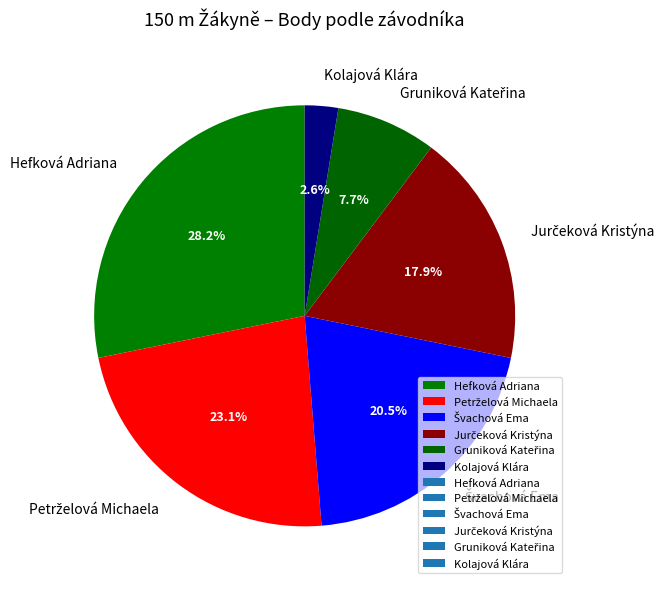

Which category has the smallest portion of the pie?

Kolajová Klára